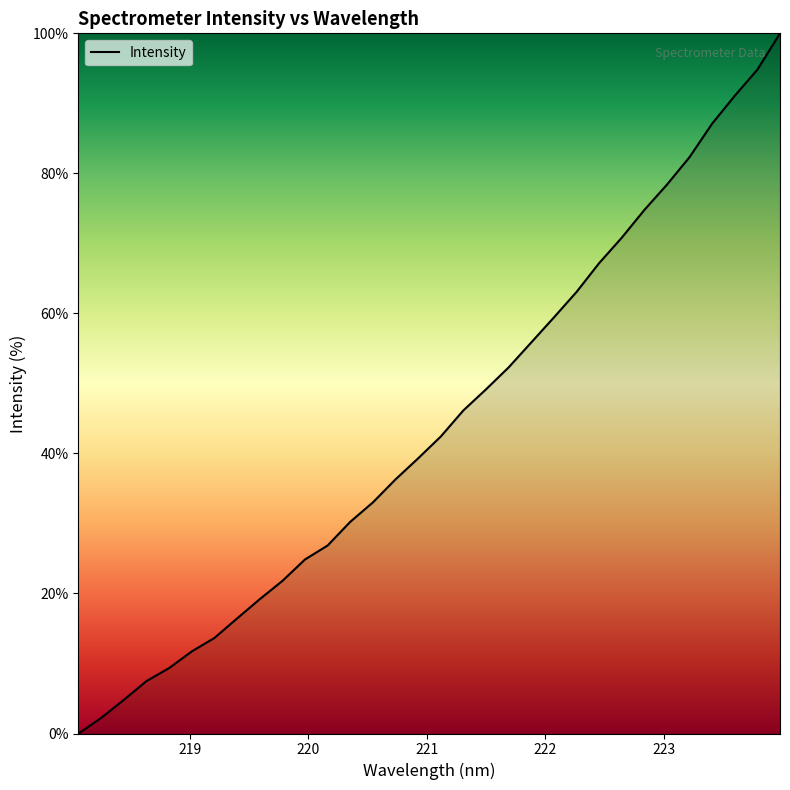

Does the chart display data point markers on the line(s)?

No